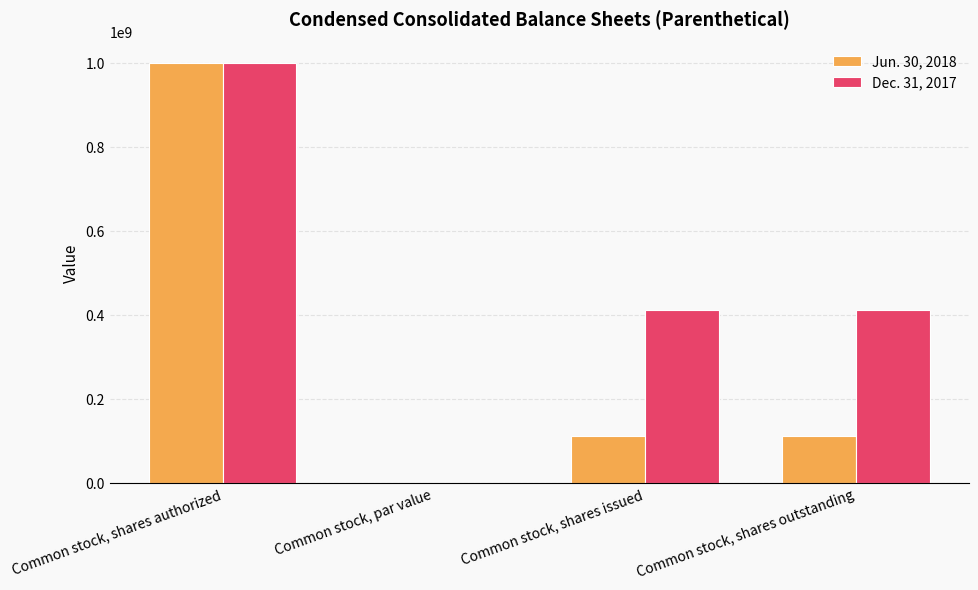

At which category does the chart reach its peak across all series?

Common stock, shares authorized